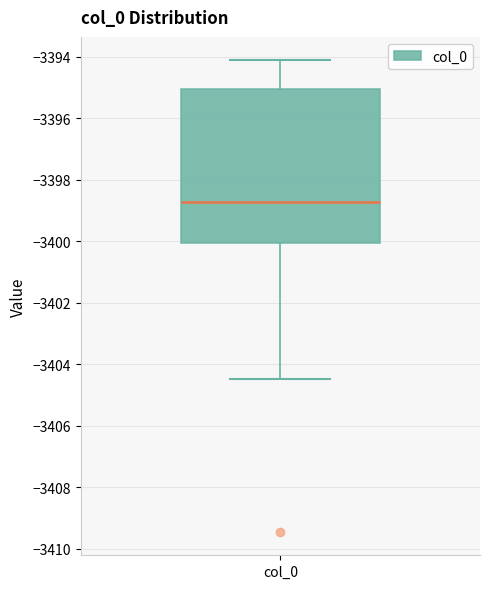

Where is the lower edge of the box for col_0 on the y-axis? The values are not printed on the chart, so give them approximately, as read against the axis.

-3400.0